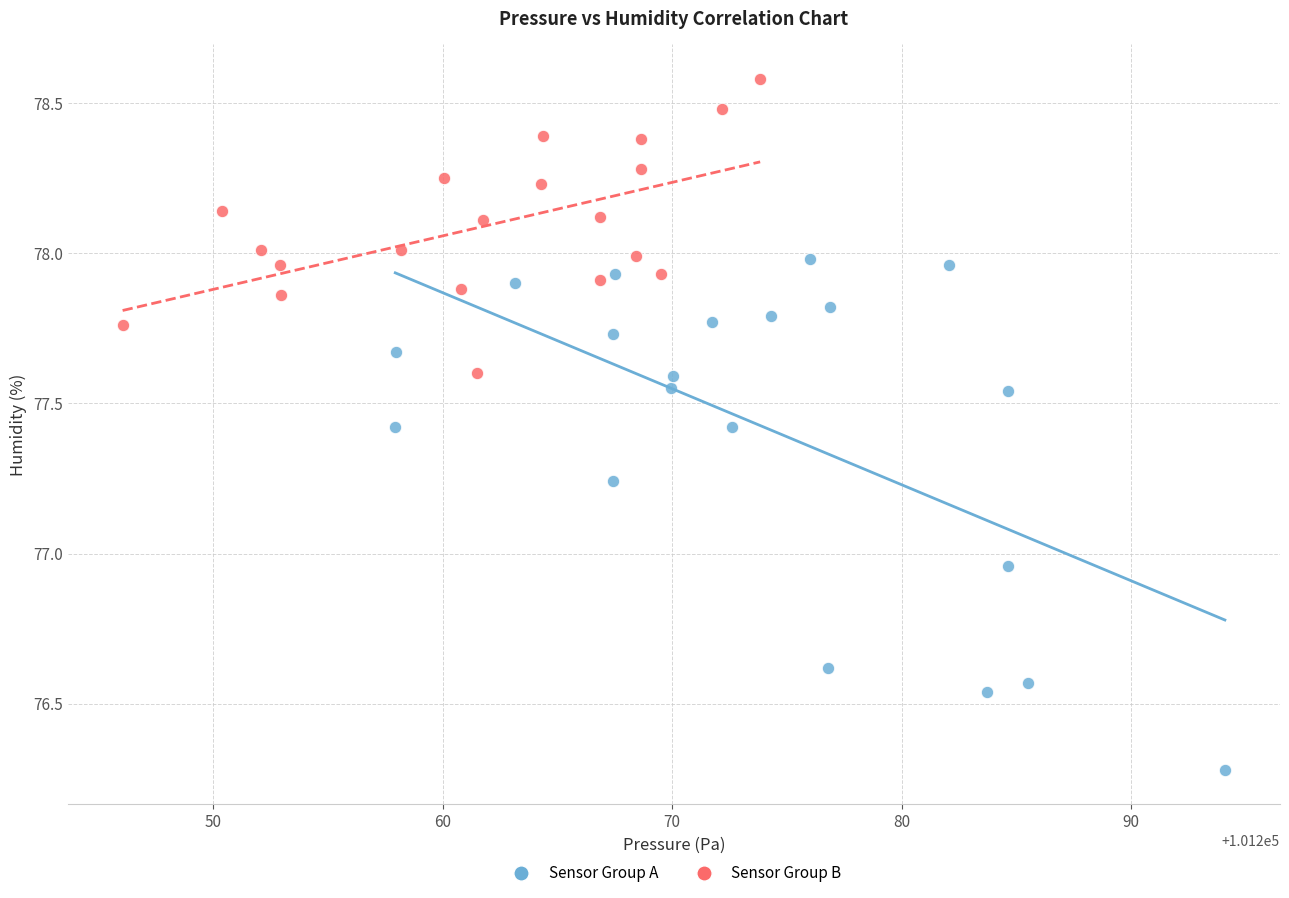

Which series has the widest spread of Y values?

Sensor Group A